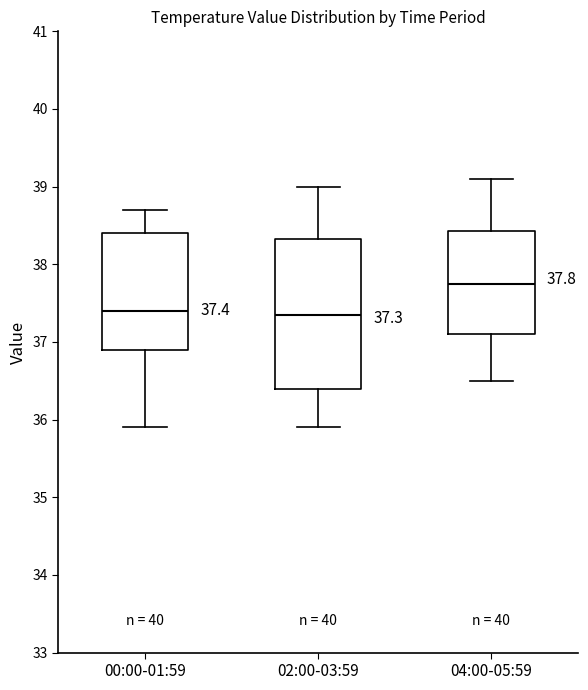

Comparing the boxes themselves (not the whiskers), which one is the tallest?

02:00-03:59